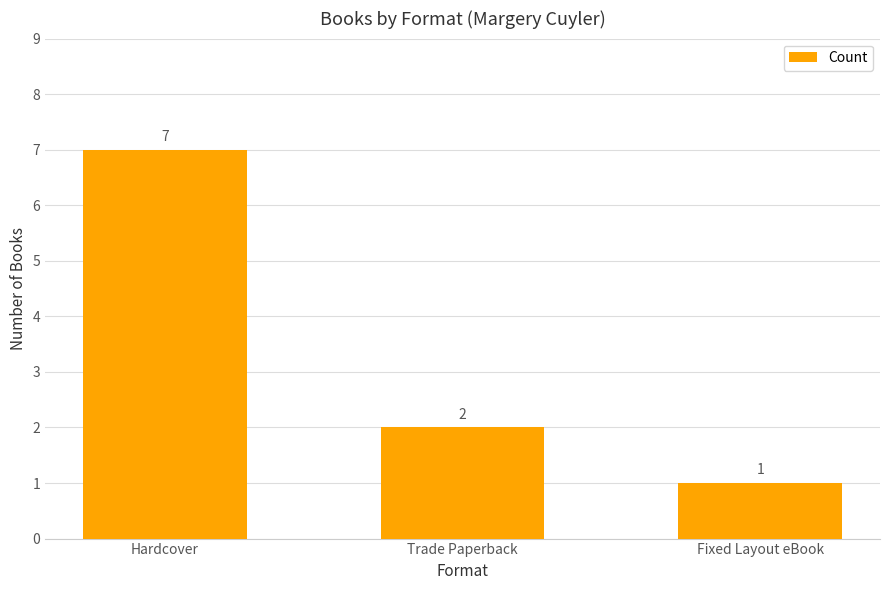

Reading left to right, extract all data points from this chart.

Hardcover=7	Trade Paperback=2	Fixed Layout eBook=1